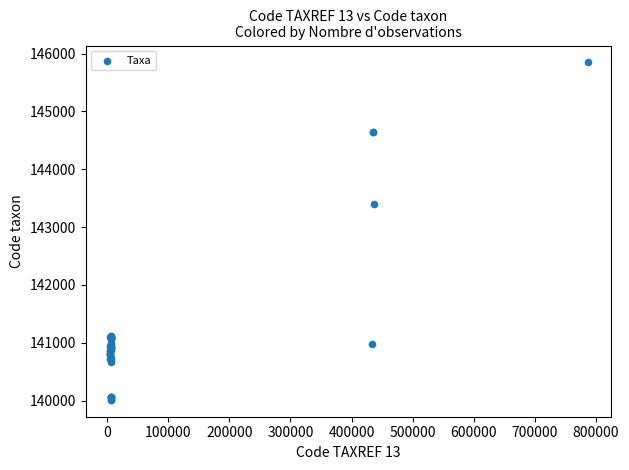

What Y value in the scatter plot is closest to 142930?

143408